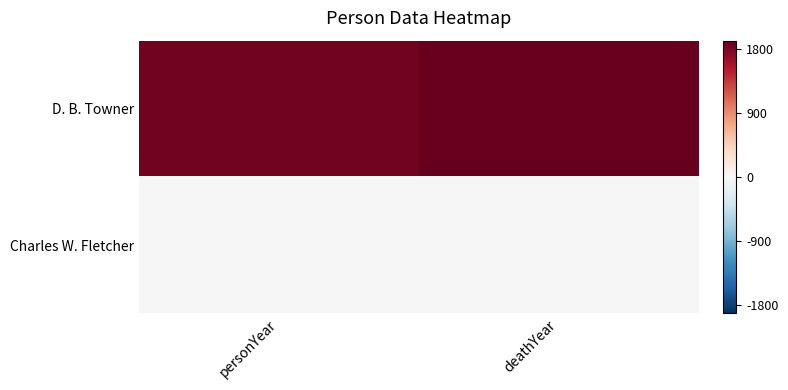

Reading left to right, what are all the values shown in this chart?

D. B. Towner: personYear=1850	deathYear=1919
Charles W. Fletcher: personYear=0	deathYear=0